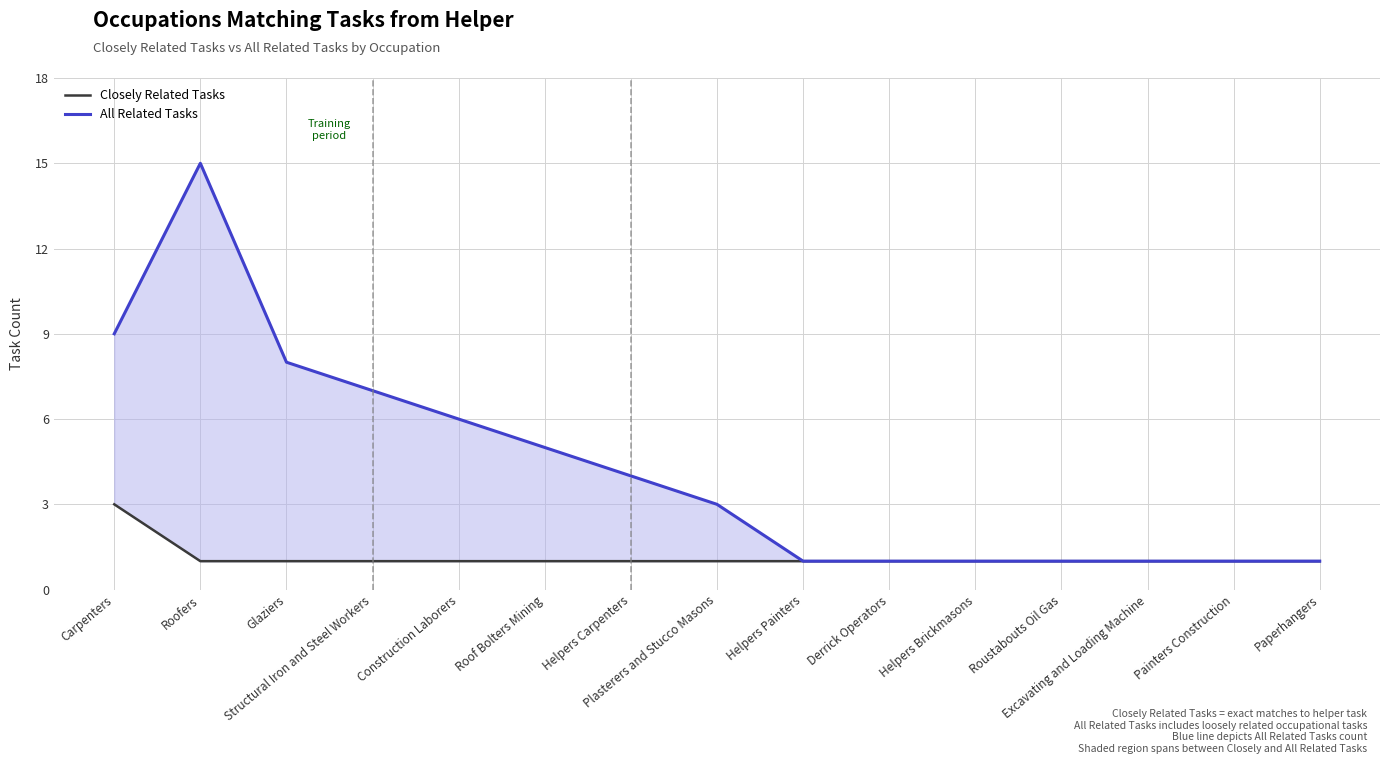

True or false: Closely Related Tasks has a value of 3 at Carpenters.

True